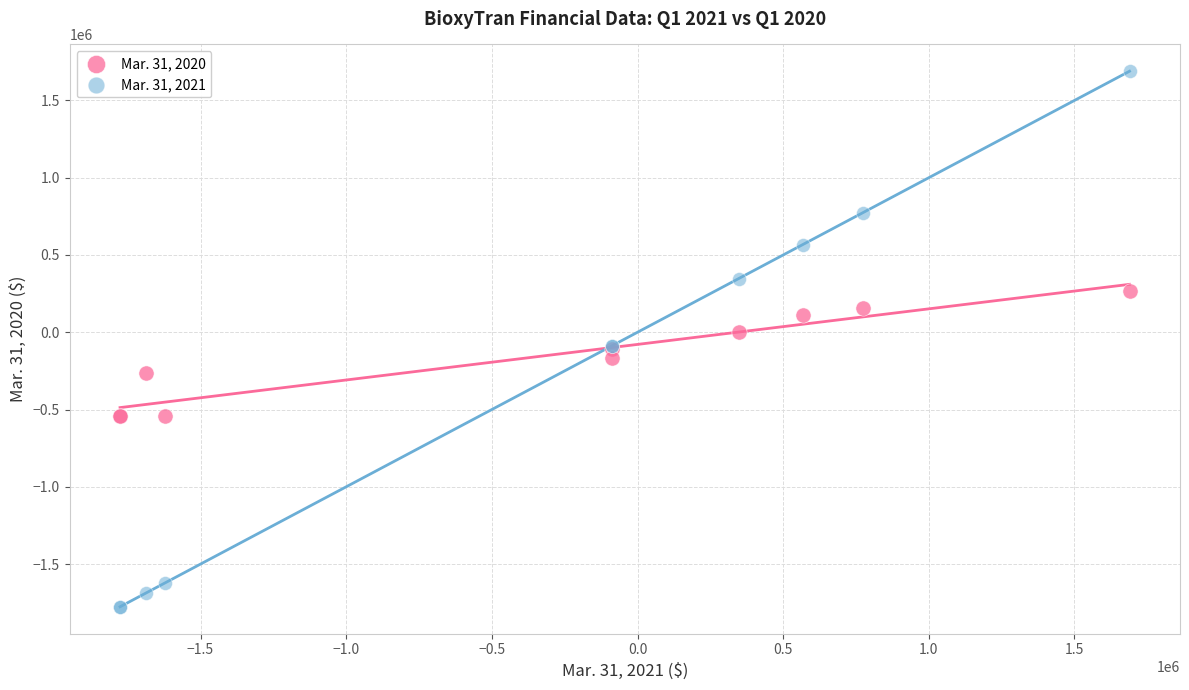

Which series reaches the maximum Y coordinate?

Mar. 31, 2021